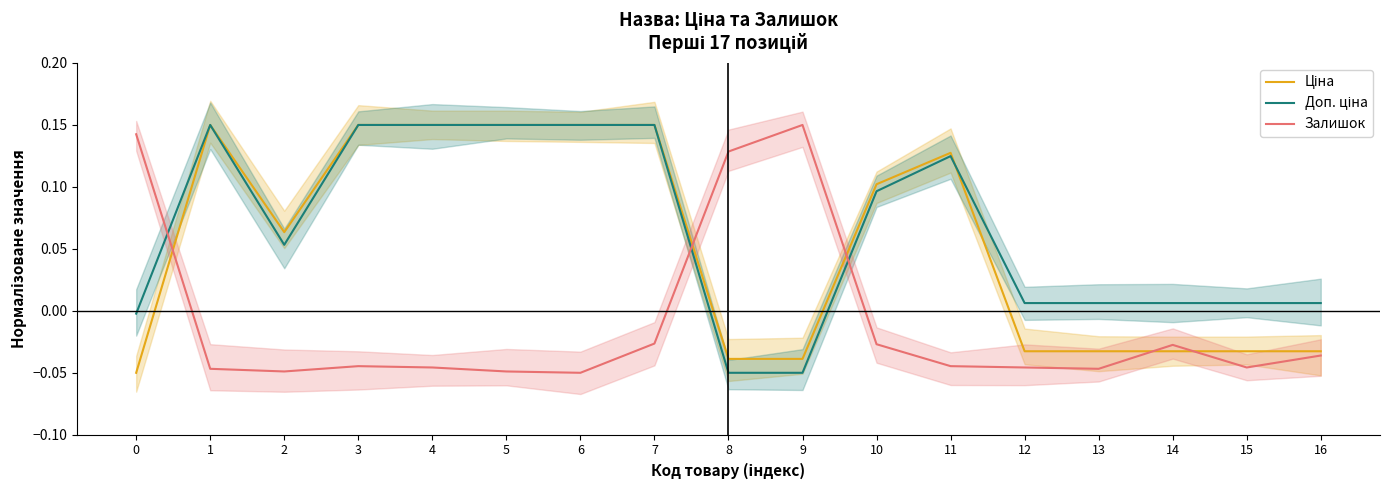

List the labels in order of Ціна value, largest first.

1, 3, 4, 5, 6, 7, 11, 10, 2, 12, 13, 14, 15, 16, 8, 9, 0